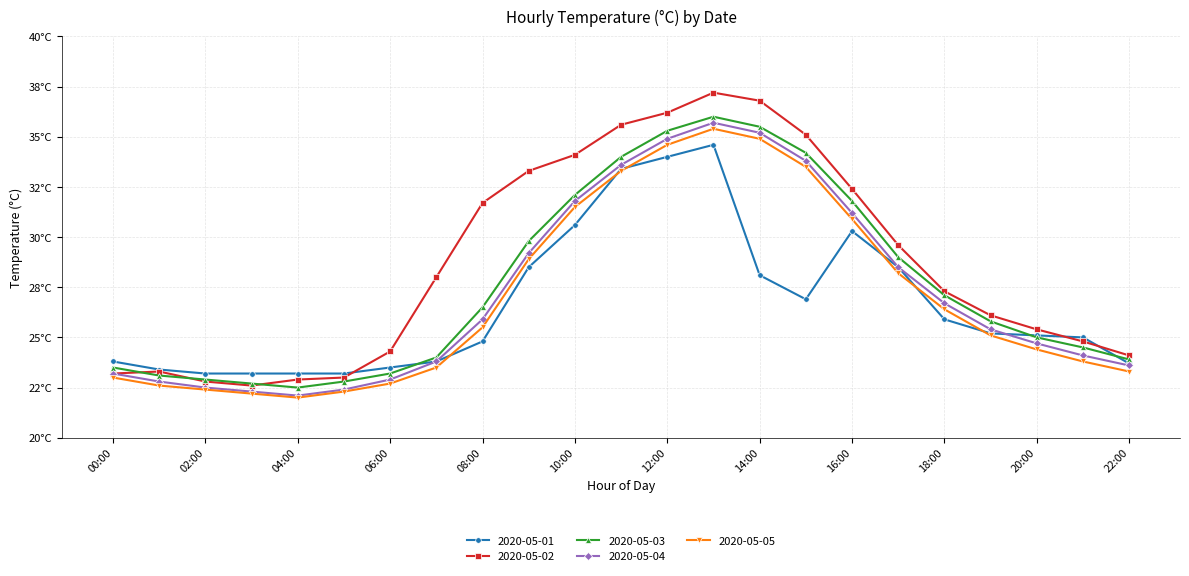

Which series has the widest spread of values?

2020-05-02